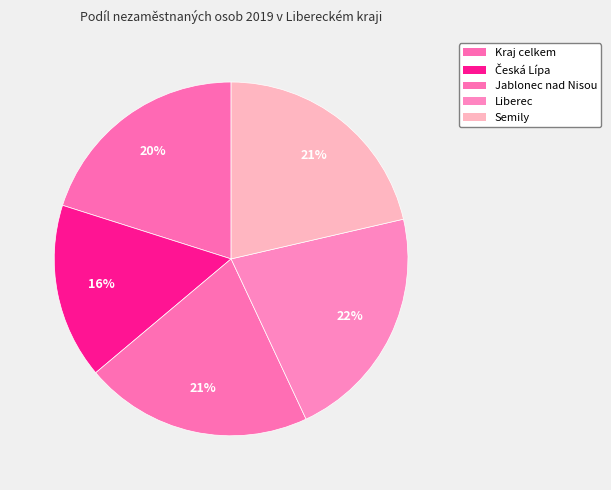

Which category has the biggest portion of the pie?

Liberec